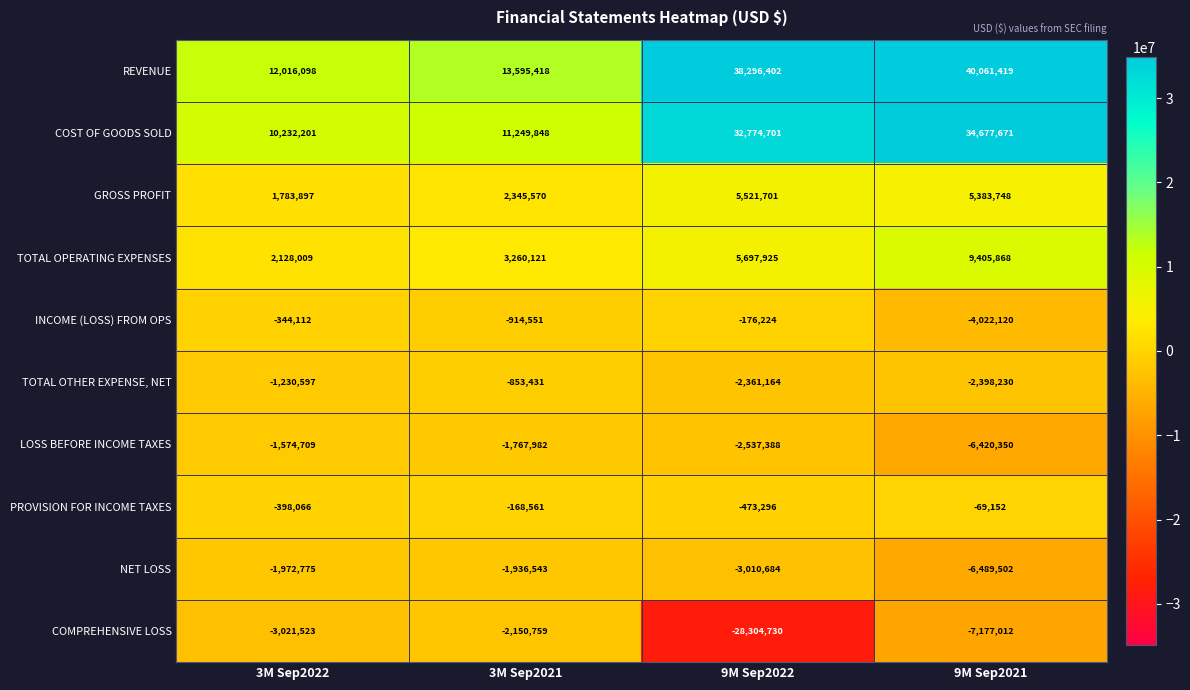

True or false: REVENUE has a value of 55529049 at 9M Sep2022.

False